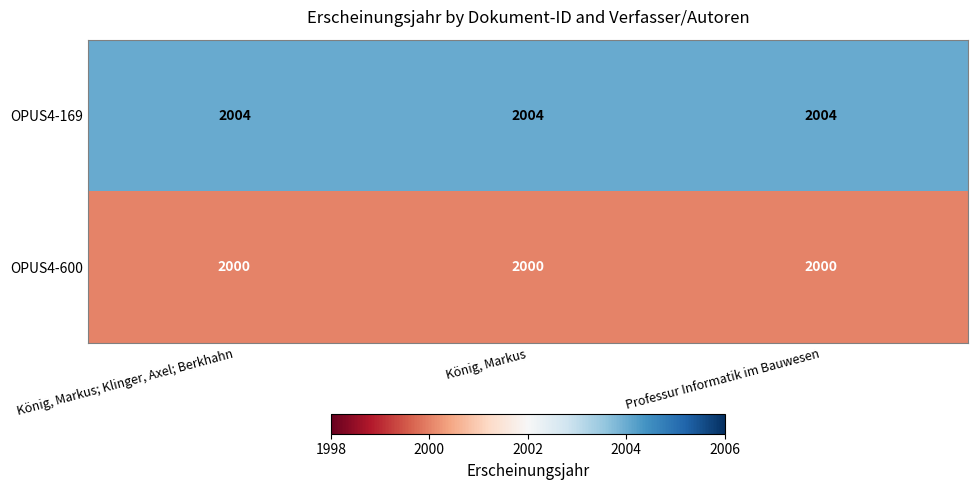

What is the sum of all OPUS4-600 values?

6000